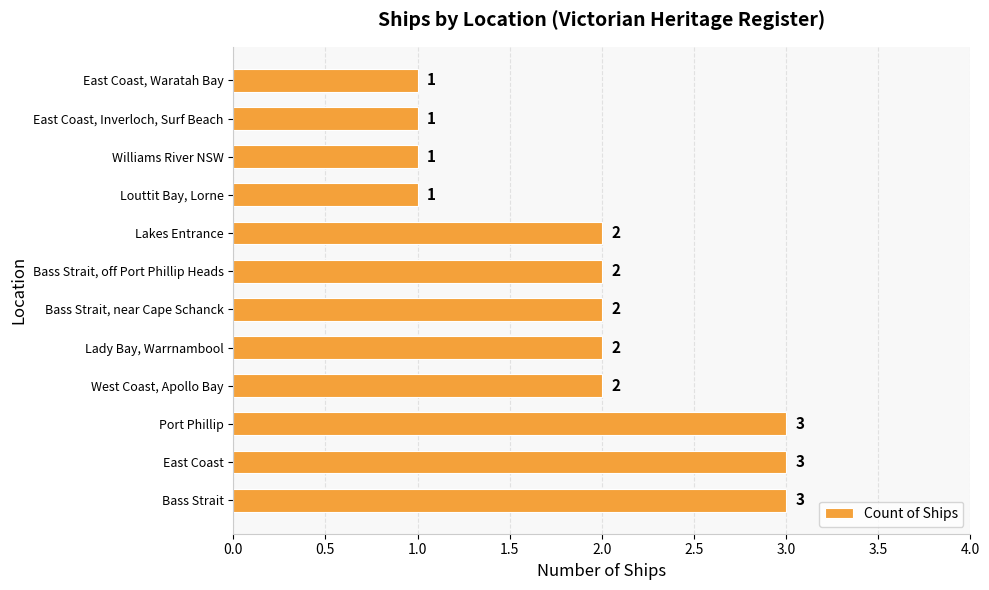

Count the number of categories in the chart.

12